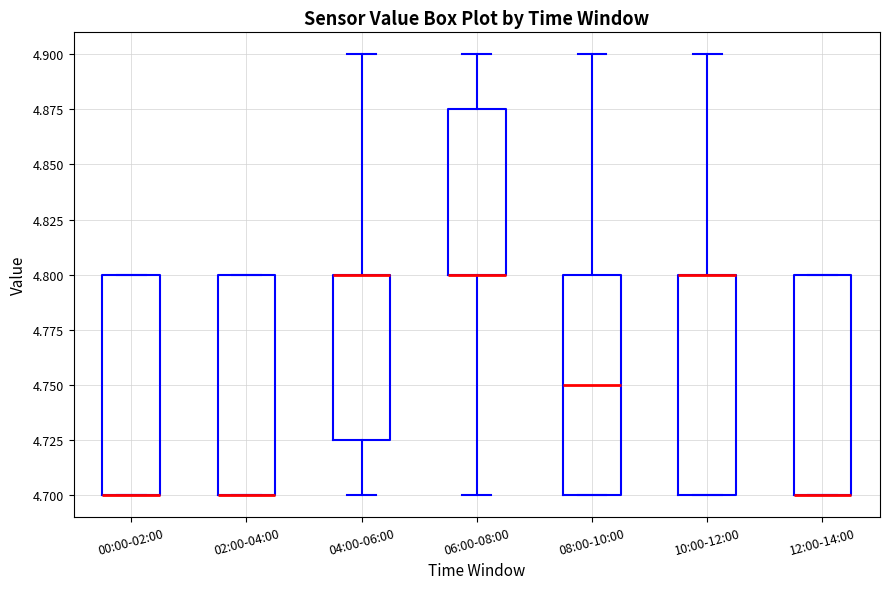

Reading left to right, read every box against the y-axis: the position of its median line, the range the box covers, and the ends of its whiskers. The values are not printed on the chart, so give them approximately, as read against the axis.

00:00-02:00: median 4.700 (drawn on the box's lower edge), box 4.700 to 4.800, whiskers 4.700 to 4.800
02:00-04:00: median 4.700 (drawn on the box's lower edge), box 4.700 to 4.800, whiskers 4.700 to 4.800
04:00-06:00: median 4.800 (drawn on the box's upper edge), box 4.725 to 4.800, whiskers 4.700 to 4.900
06:00-08:00: median 4.800 (drawn on the box's lower edge), box 4.800 to 4.875, whiskers 4.700 to 4.900
08:00-10:00: median 4.750, box 4.700 to 4.800, whiskers 4.700 to 4.900
10:00-12:00: median 4.800 (drawn on the box's upper edge), box 4.700 to 4.800, whiskers 4.700 to 4.900
12:00-14:00: median 4.700 (drawn on the box's lower edge), box 4.700 to 4.800, whiskers 4.700 to 4.800